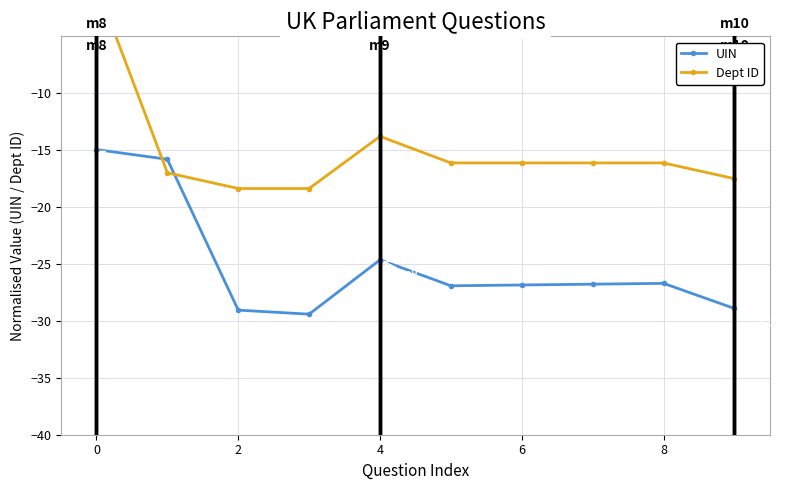

How many intersections are there between UIN and Dept ID?

2